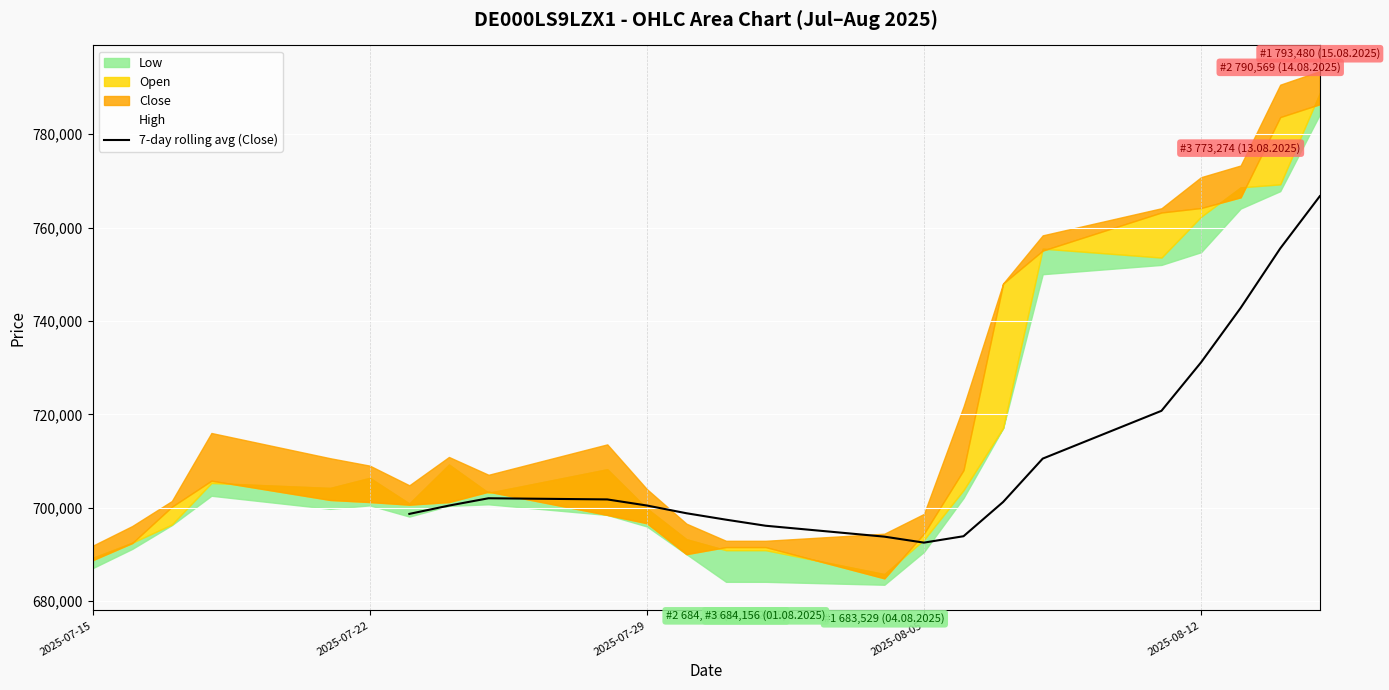

What is the minimum value for 7-day rolling avg (Close)?

692546.1